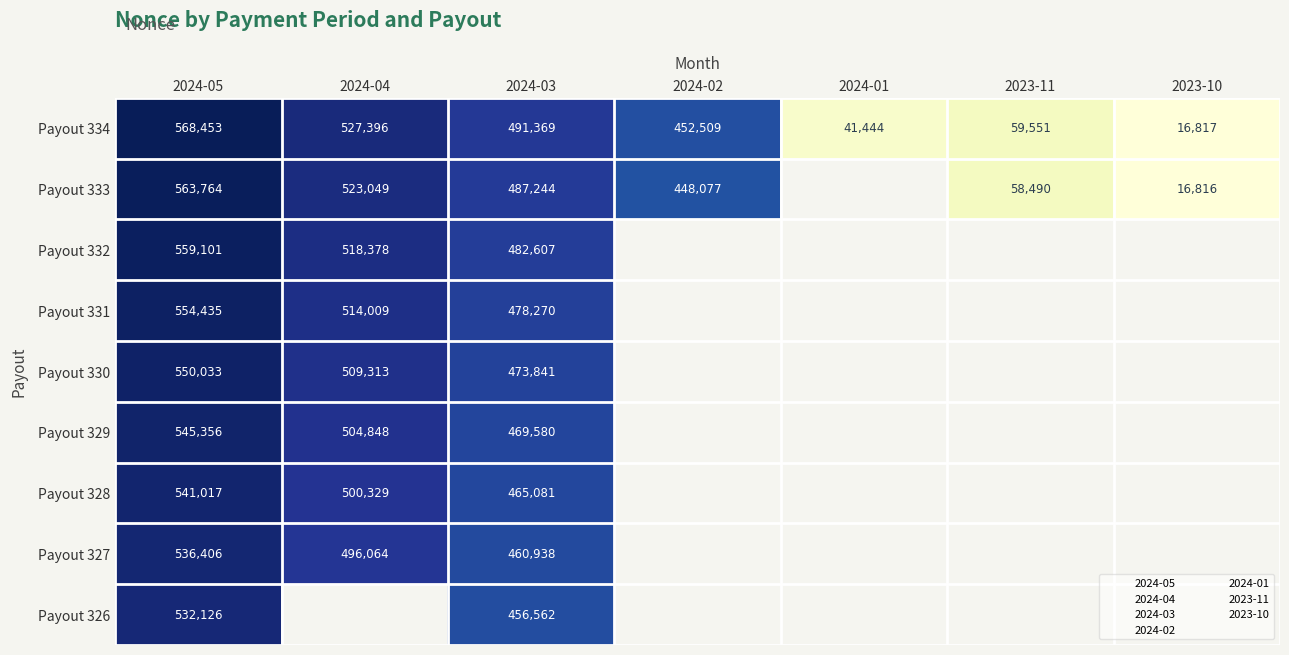

Is it true that Payout 331 equals -328892 at 2024-02?

False